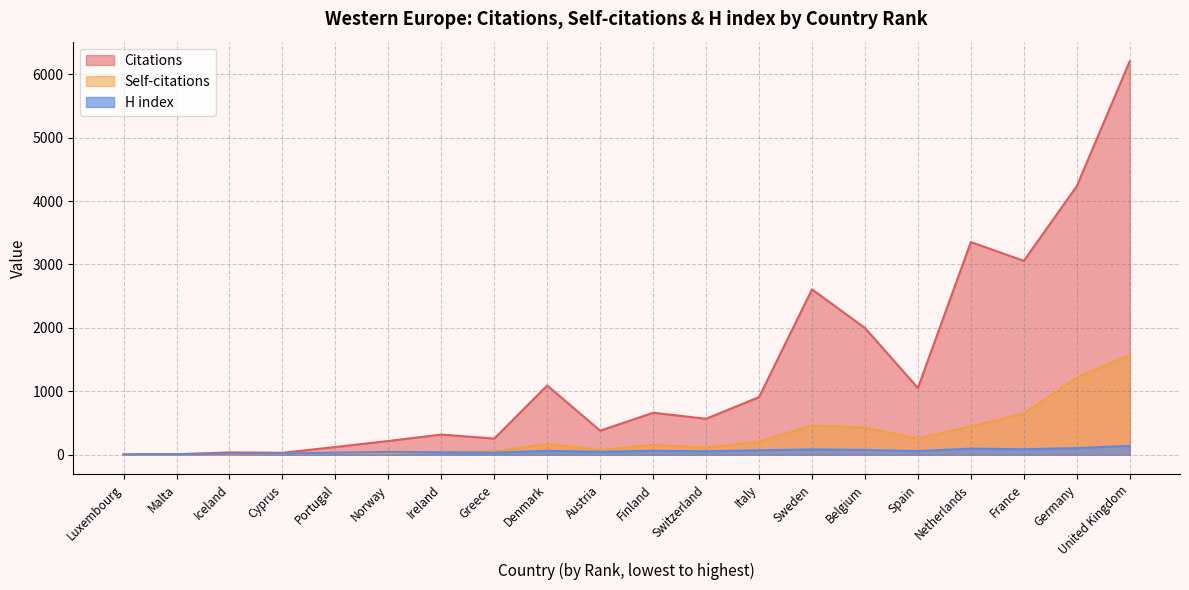

Rank the series by their maximum value, from lowest to highest.

H index, Self-citations, Citations